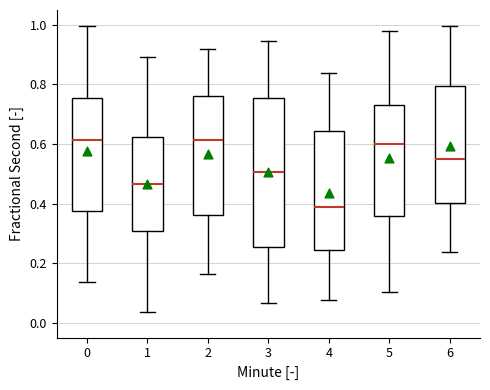

Where does the median line of the box at x = 6 sit on the y-axis? The values are not printed on the chart, so give them approximately, as read against the axis.

0.56